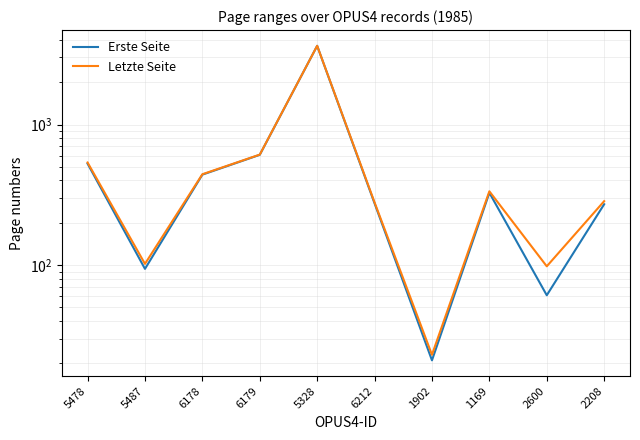

List the series in order of their peak value, highest first.

Letzte Seite, Erste Seite